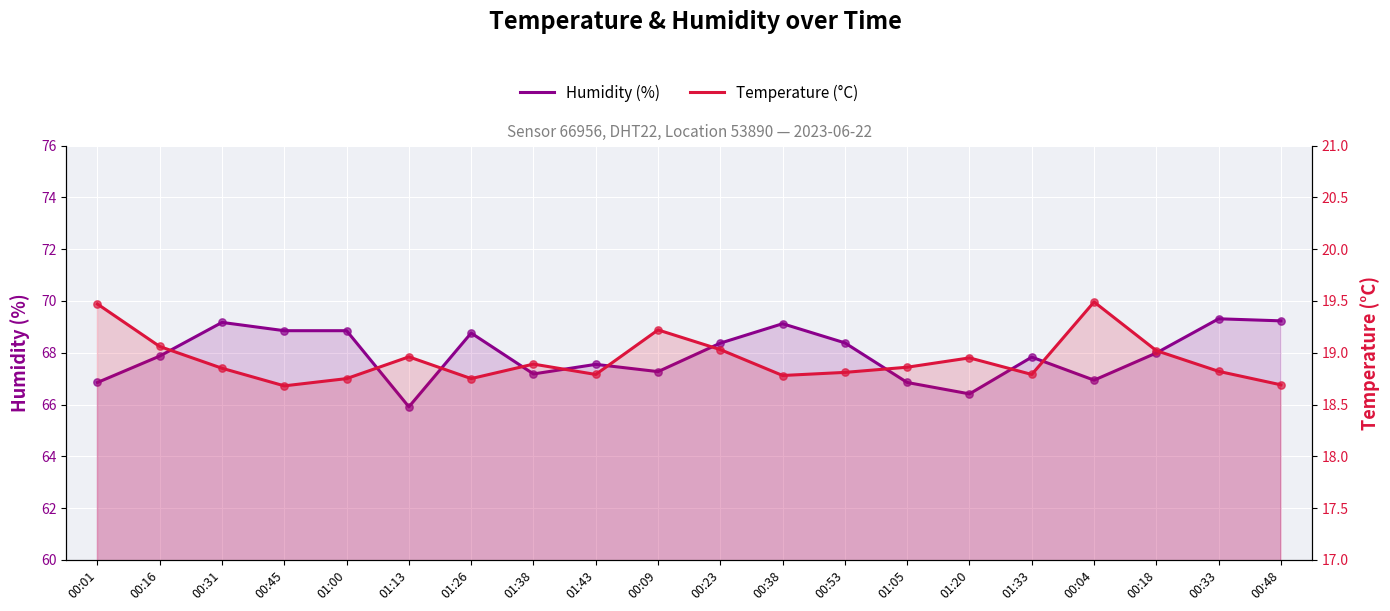

What are all the series names shown in the legend?

Humidity (%), Temperature (°C)